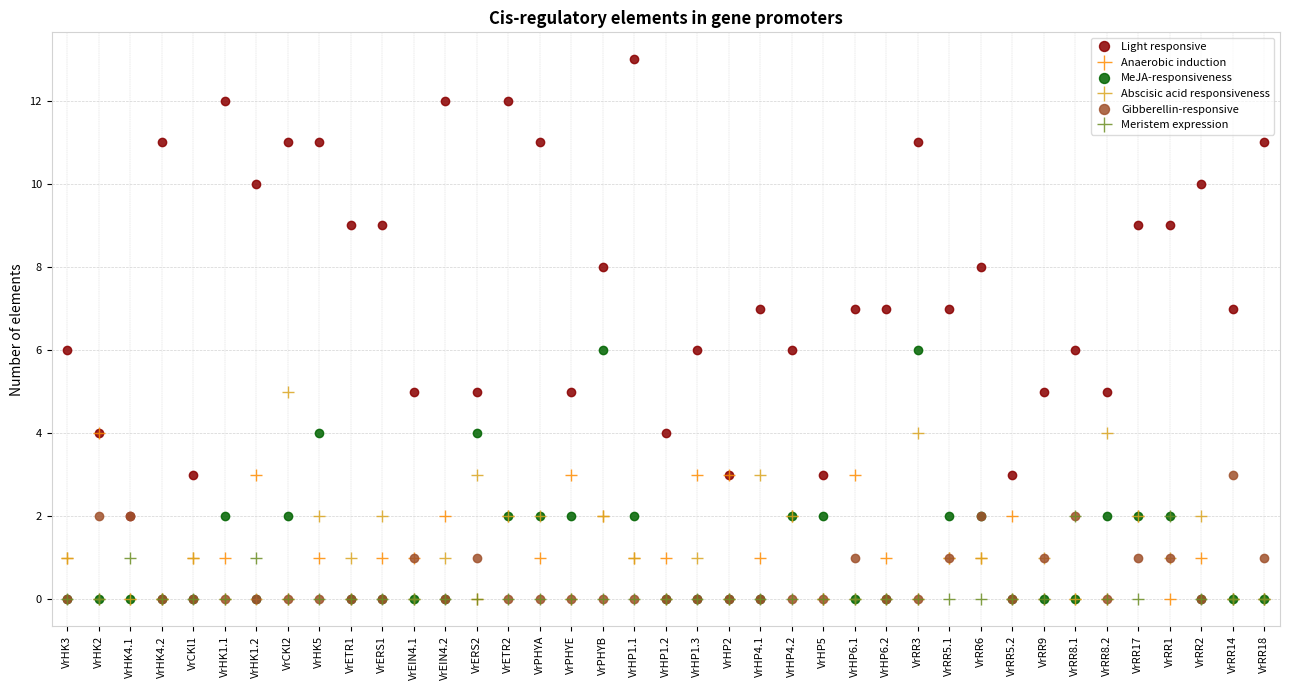

Reading left to right, list all the values displayed in this chart.

Light responsive: 6	4	2	11	3	12	10	11	11	9	9	5	12	5	12	11	5	8	13	4	6	3	7	6	3	7	7	11	7	8	3	5	6	5	9	9	10	7	11
Anaerobic induction: 1	4	0	0	1	1	3	0	1	0	1	1	2	0	2	1	3	2	1	1	3	3	1	2	0	3	1	0	1	1	2	0	0	0	2	0	1	0	0
MeJA-responsiveness: 0	0	0	0	0	2	0	2	4	0	0	0	0	4	2	2	2	6	2	0	0	0	0	2	2	0	0	6	2	2	0	0	0	2	2	2	0	0	0
Abscisic acid responsiveness: 1	0	0	0	1	0	0	5	2	1	2	0	1	3	2	2	0	2	1	0	1	0	3	2	0	0	0	4	1	1	0	1	0	4	2	1	2	0	0
Gibberellin-responsive: 0	2	2	0	0	0	0	0	0	0	0	1	0	1	0	0	0	0	0	0	0	0	0	0	0	1	0	0	1	2	0	1	2	0	1	1	0	3	1
Meristem expression: 0	0	1	0	0	0	1	0	0	0	0	0	0	0	0	0	0	0	0	0	0	0	0	0	0	0	0	0	0	0	0	0	2	0	0	2	0	0	0